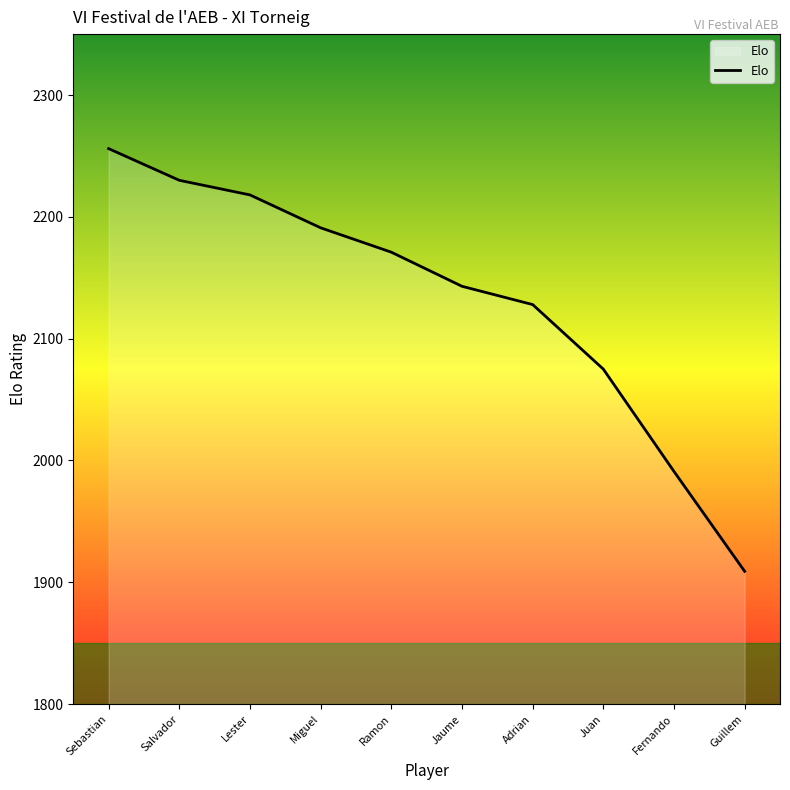

Between Juan and Fernando, which is larger?

Juan